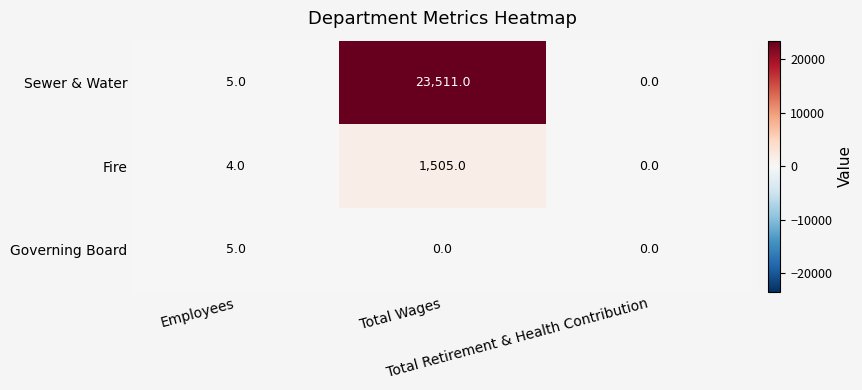

What is the difference between the highest and lowest values at Total Wages?

23511